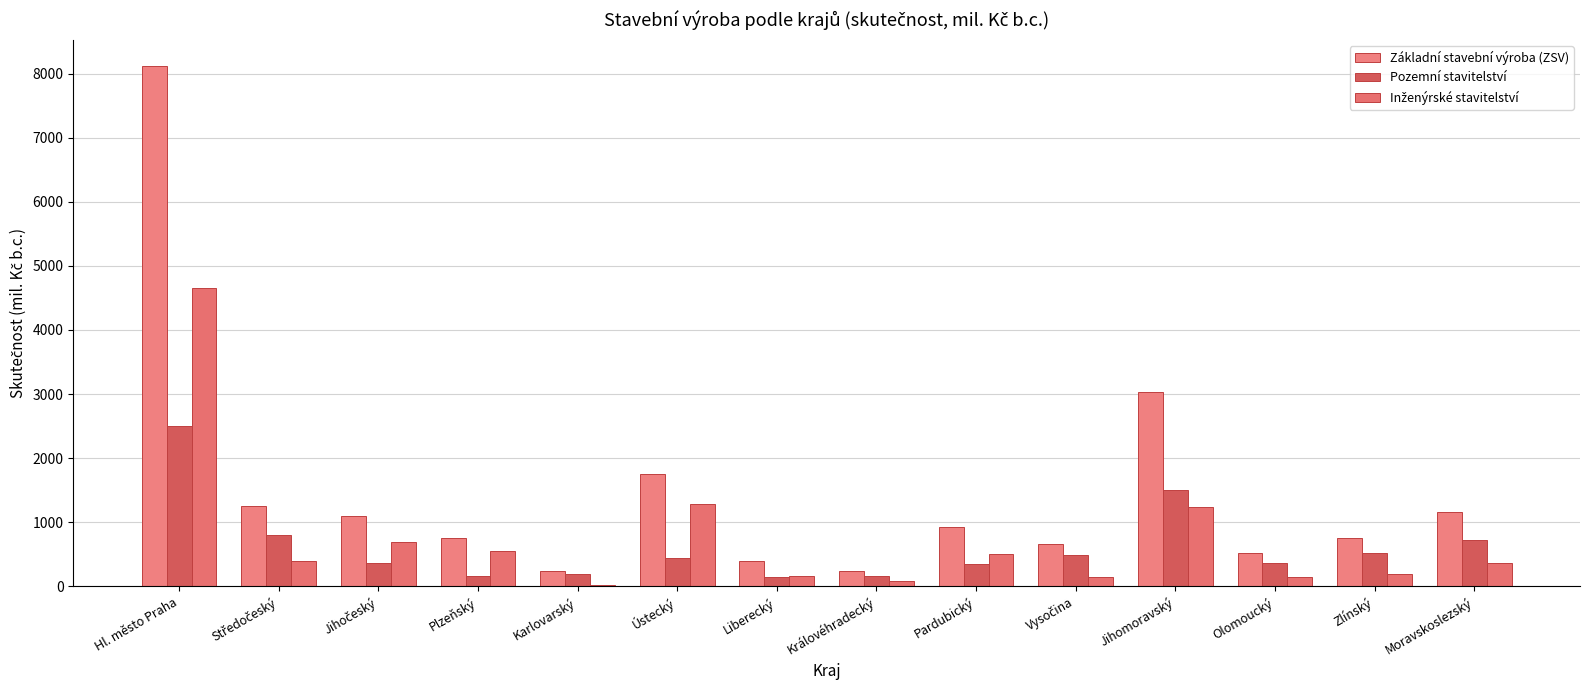

What is the difference between the second highest and minimum values in the Pozemní stavitelství series?

1355